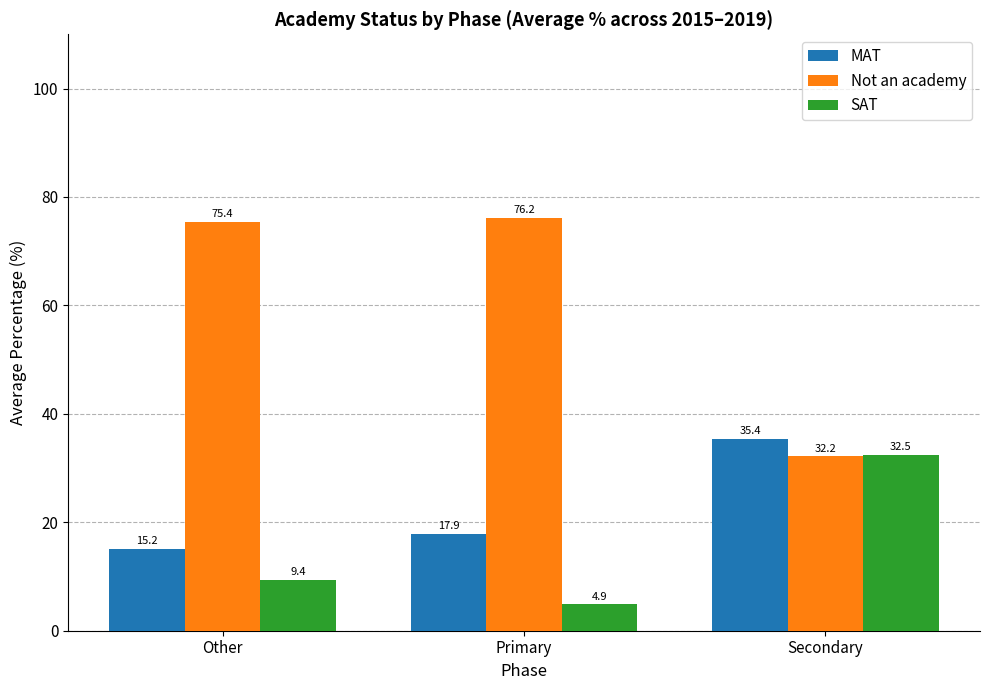

What is the label of the 1st bar from the left?

Other